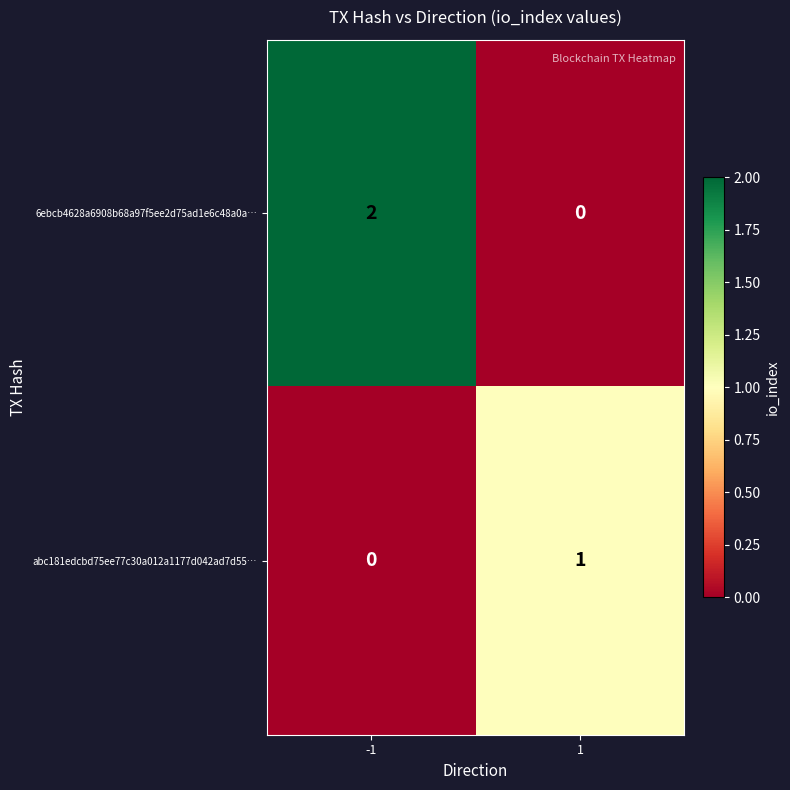

Reading right to left, what are all the values shown in this chart?

6ebcb4628a6908b68a97f5ee2d75ad1e6c48a0a…: 1=0	-1=2
abc181edcbd75ee77c30a012a1177d042ad7d55…: 1=1	-1=0